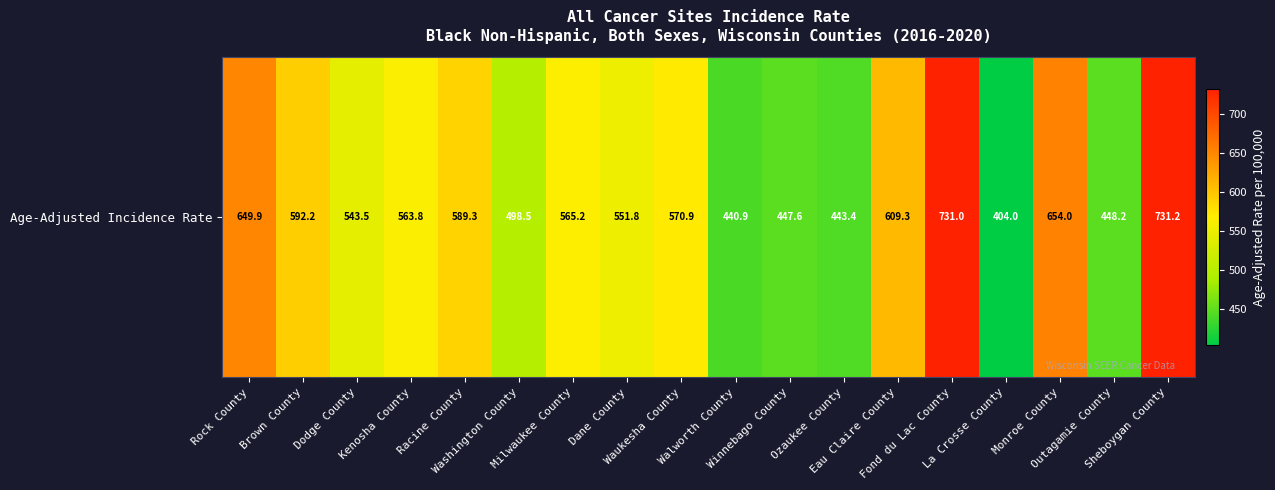

How many data points are less than 565?

9